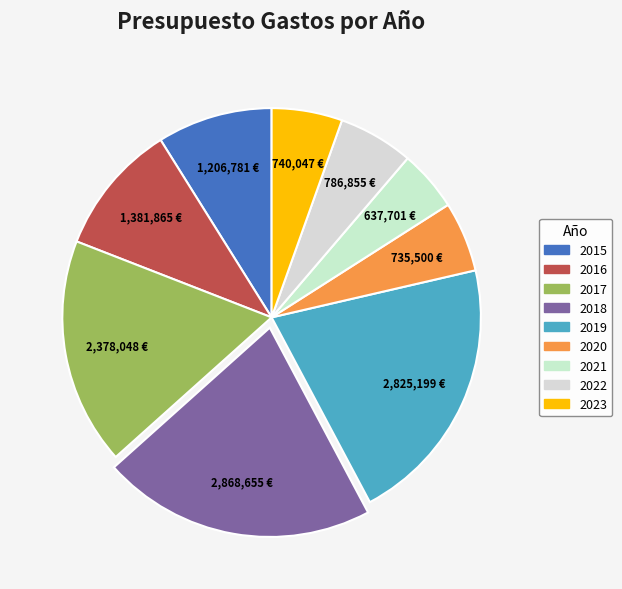

Between 2023 and 2015, which is larger?

2015